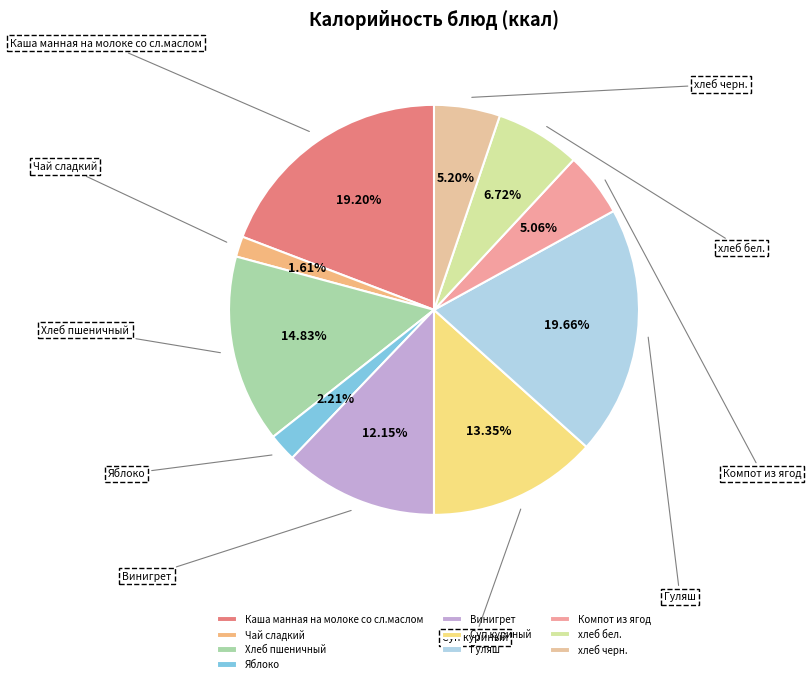

Count the number of slices in the pie.

10